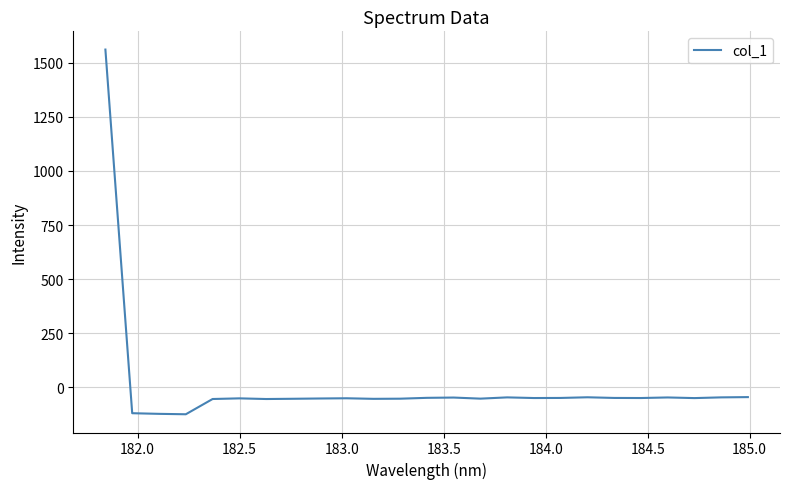

What is the greatest value displayed?

1561.9